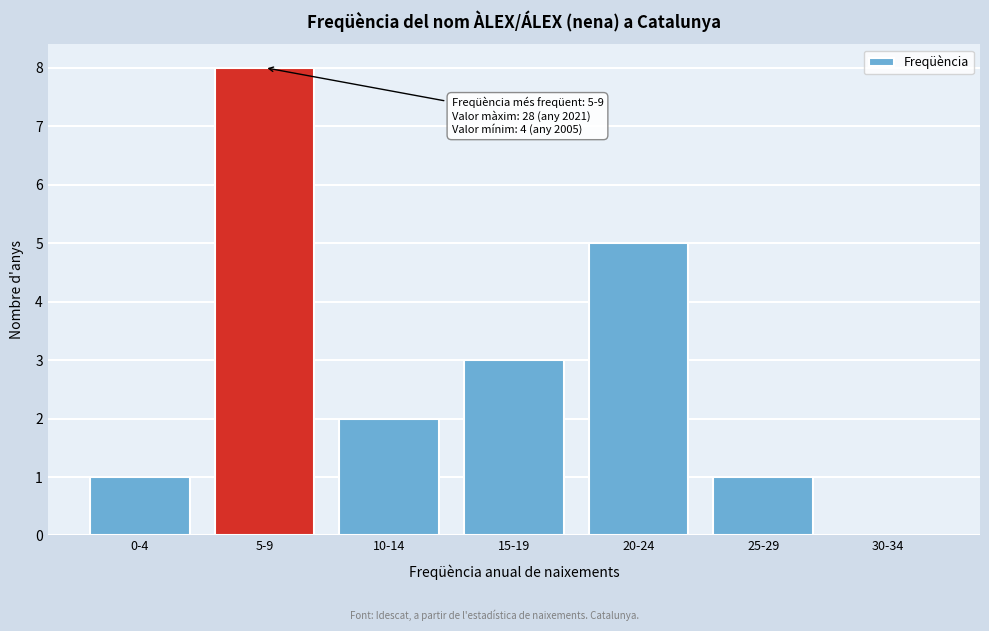

Reading left to right, transcribe all the data shown in this chart.

0-4=1	5-9=8	10-14=2	15-19=3	20-24=5	25-29=1	30-34=0